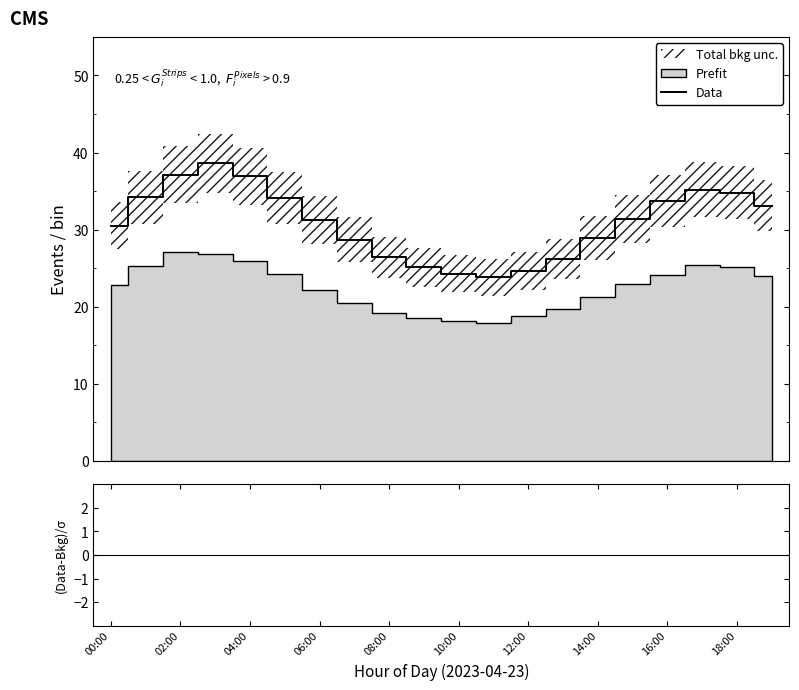

What is the highest value of the Data series?

38.6